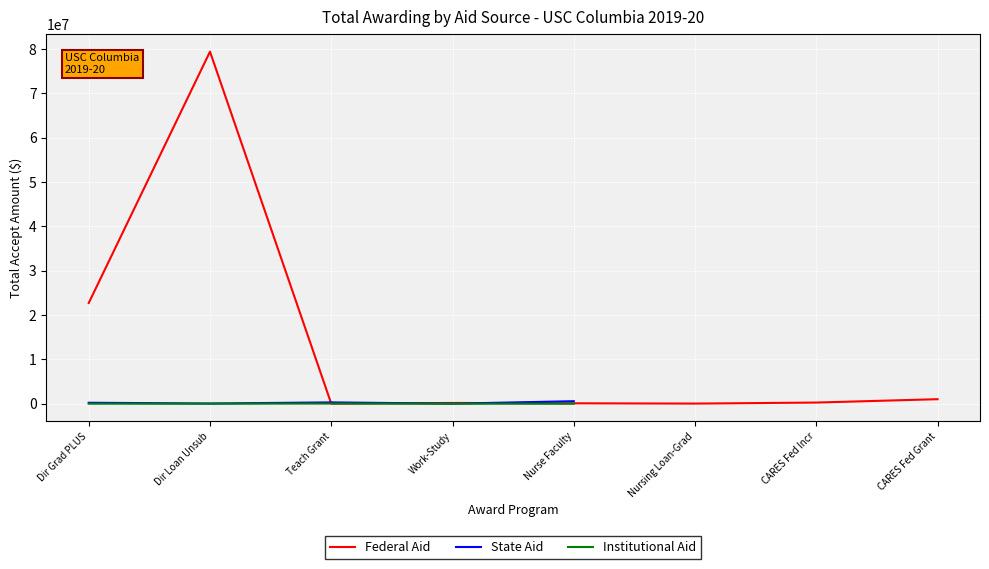

How many positive values does the Institutional Aid series have?

5